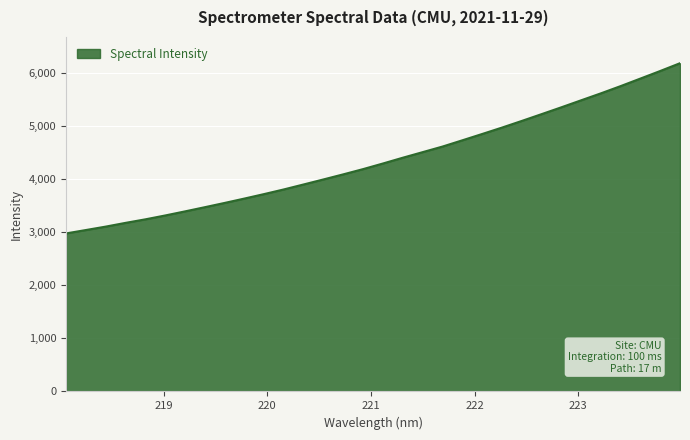

What is the difference between the maximum and minimum values?

3208.5